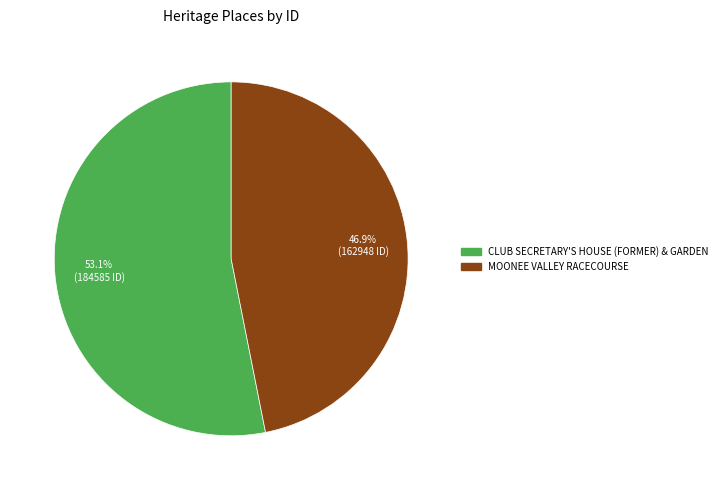

What percentage is the MOONEE VALLEY RACECOURSE slice, to the nearest percent?

47%